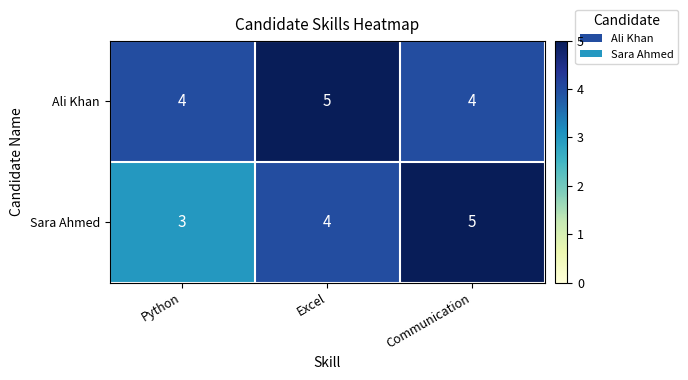

What is the sum of the Ali Khan values at Excel and Python?

9